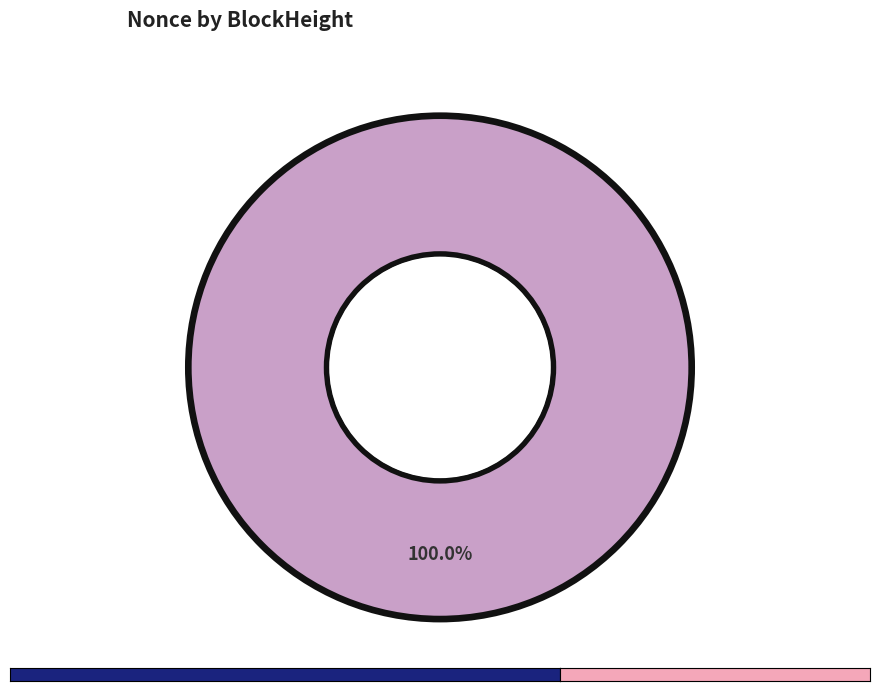

To the nearest percent, what is the combined percentage of 120729 and 120721?

100%